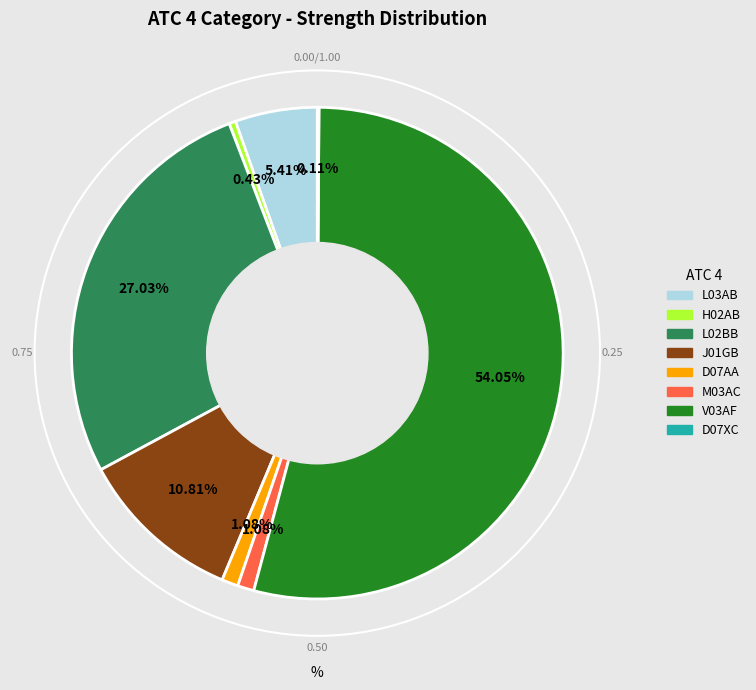

How much of the chart is everything except V03AF?

45.9%